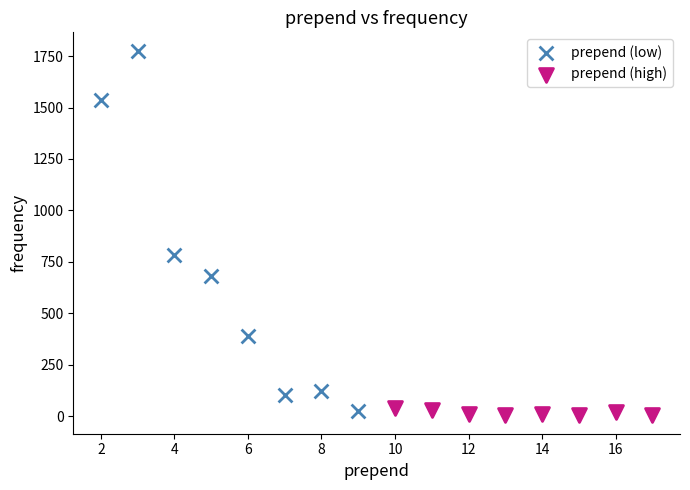

Which series has the widest spread of Y values?

prepend (low)